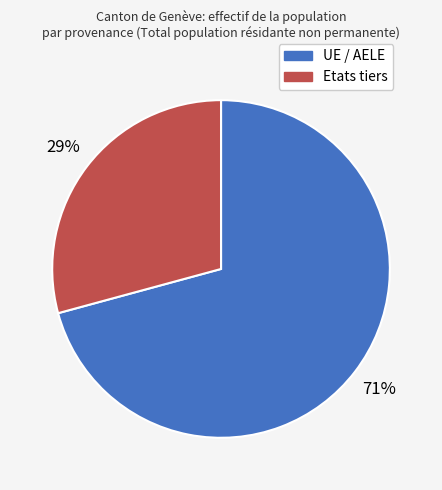

Is it true that UE / AELE is 71% of the pie?

True